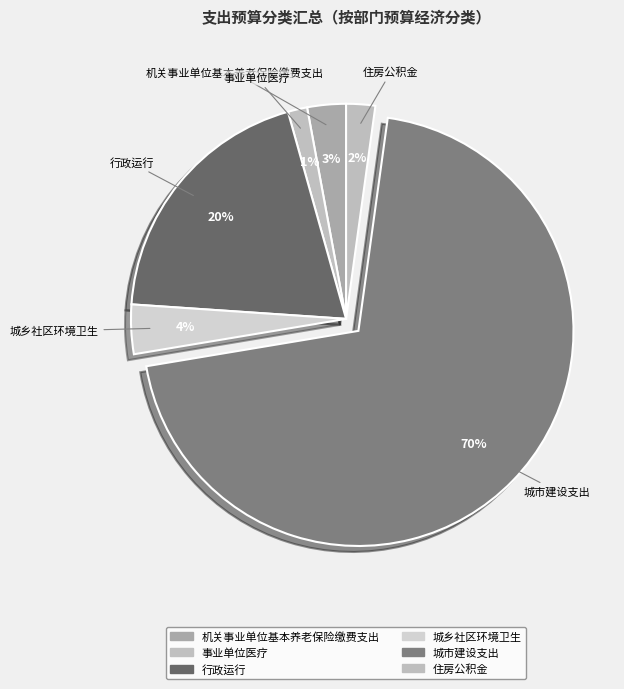

Does 住房公积金 represent more than half of the total?

No